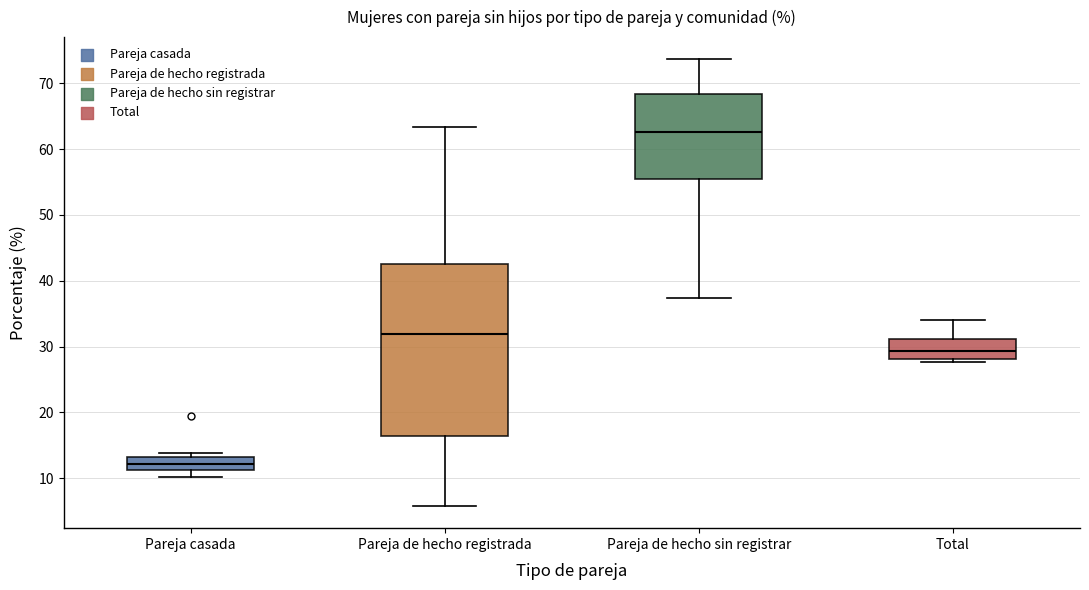

Which box has the highest median line?

Pareja de hecho sin registrar